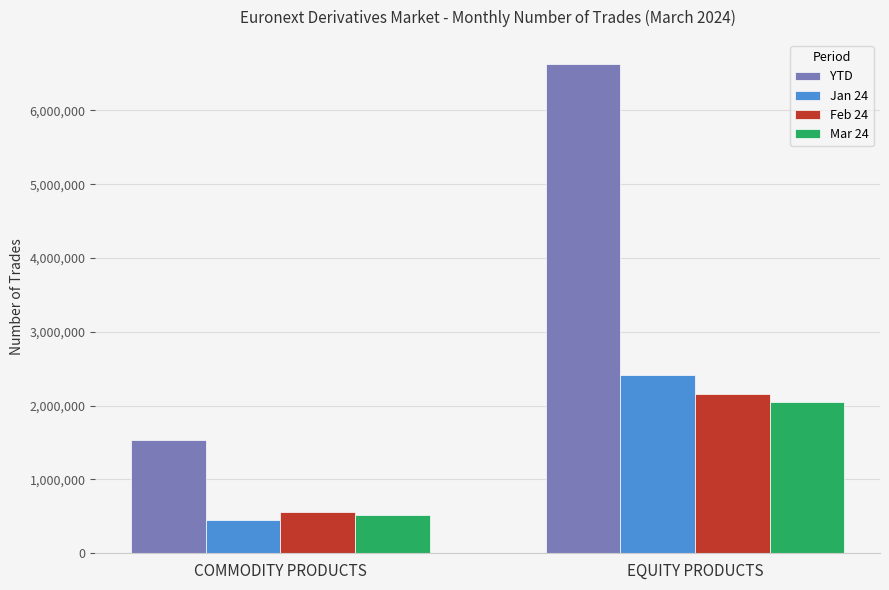

Rank the categories by Jan 24 value from highest to lowest.

EQUITY PRODUCTS, COMMODITY PRODUCTS